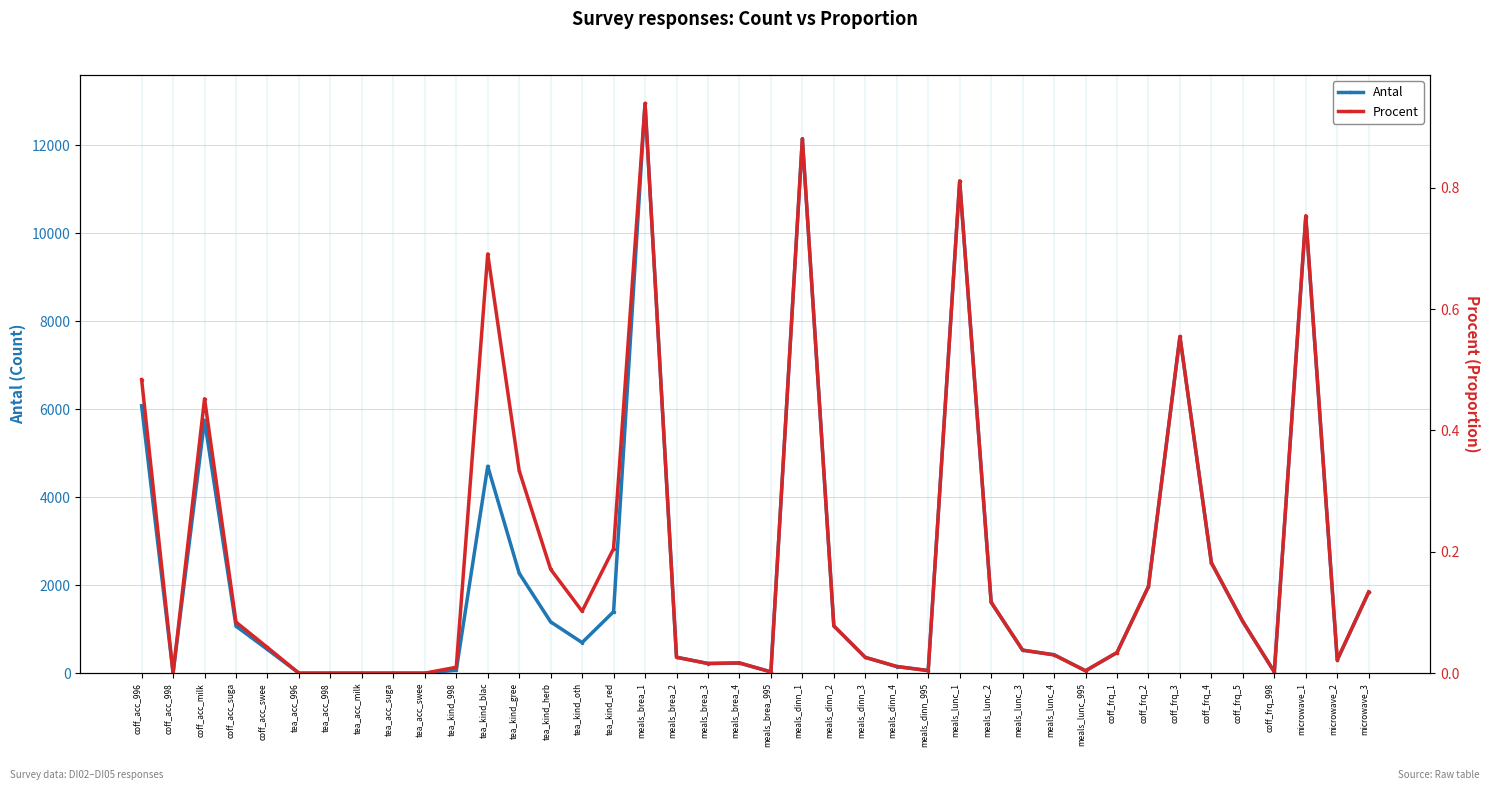

True or false: Procent and Antal cross at least once.

False